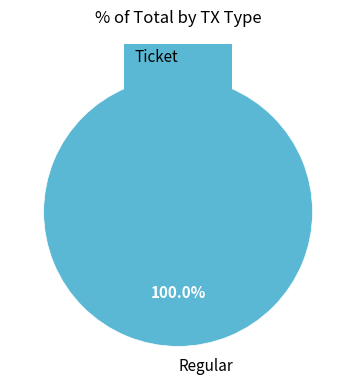

The Ticket slice represents 1% of the pie. True or false?

False